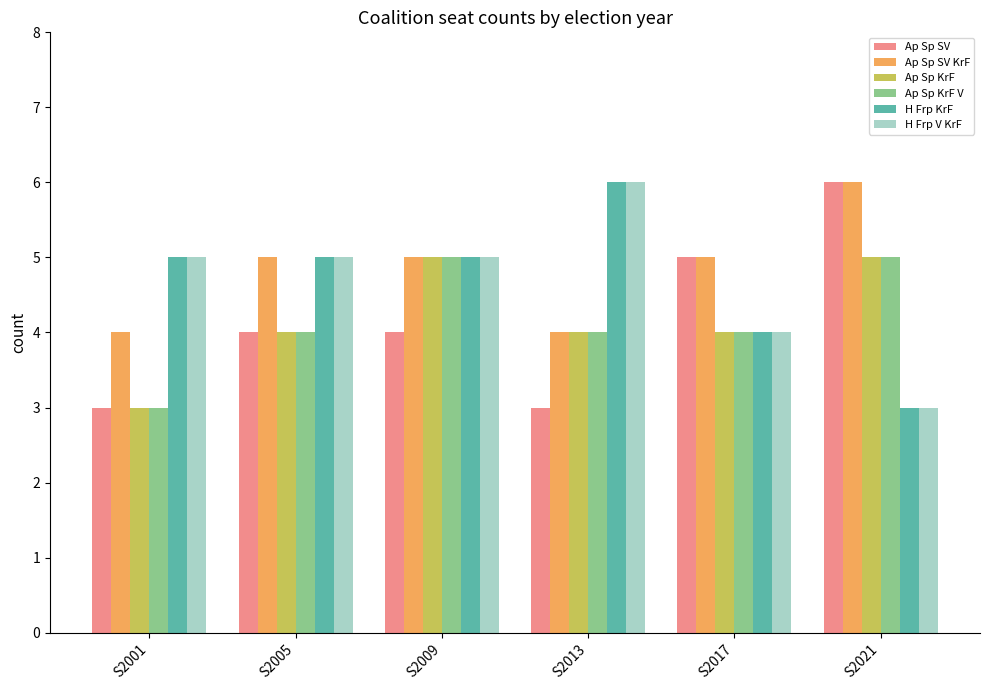

Count the Ap Sp SV KrF values in the range 4 to 5.

5